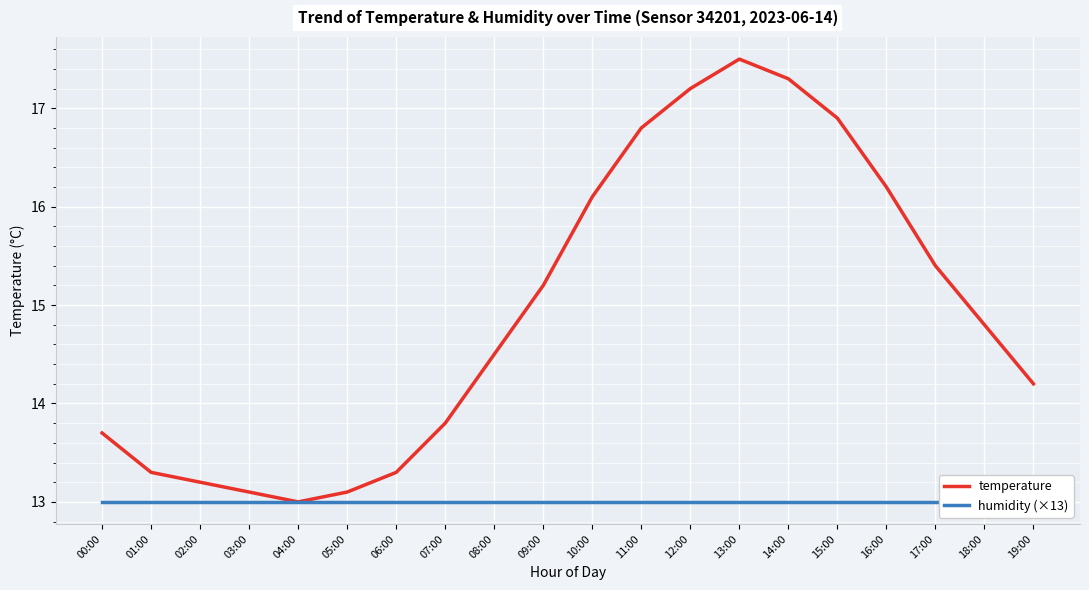

True or false: temperature and humidity (×13) intersect in this chart.

False